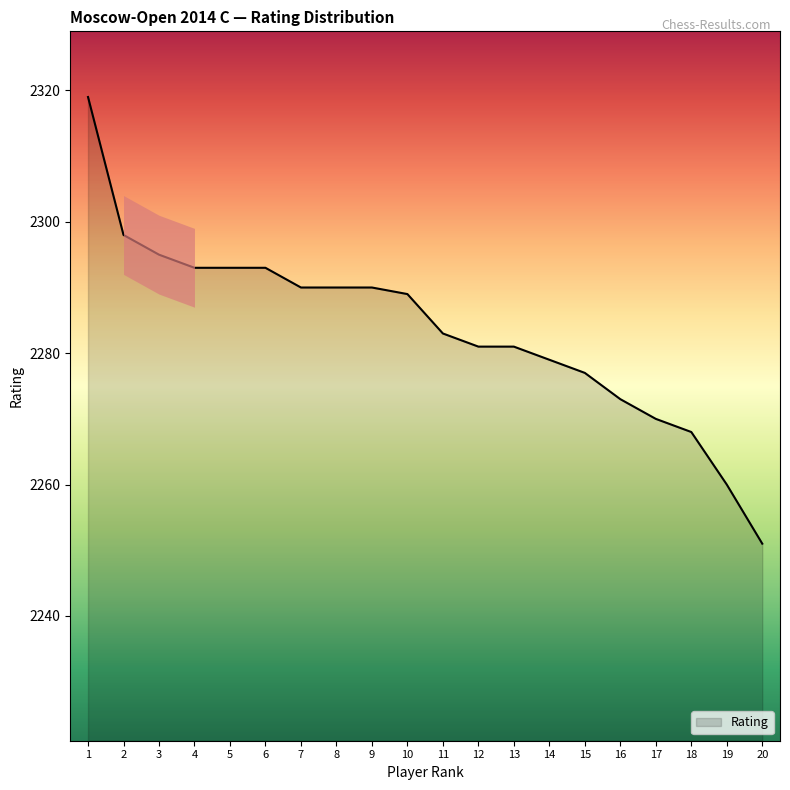

The chart shows a value of 2283 at 11. True or false?

True